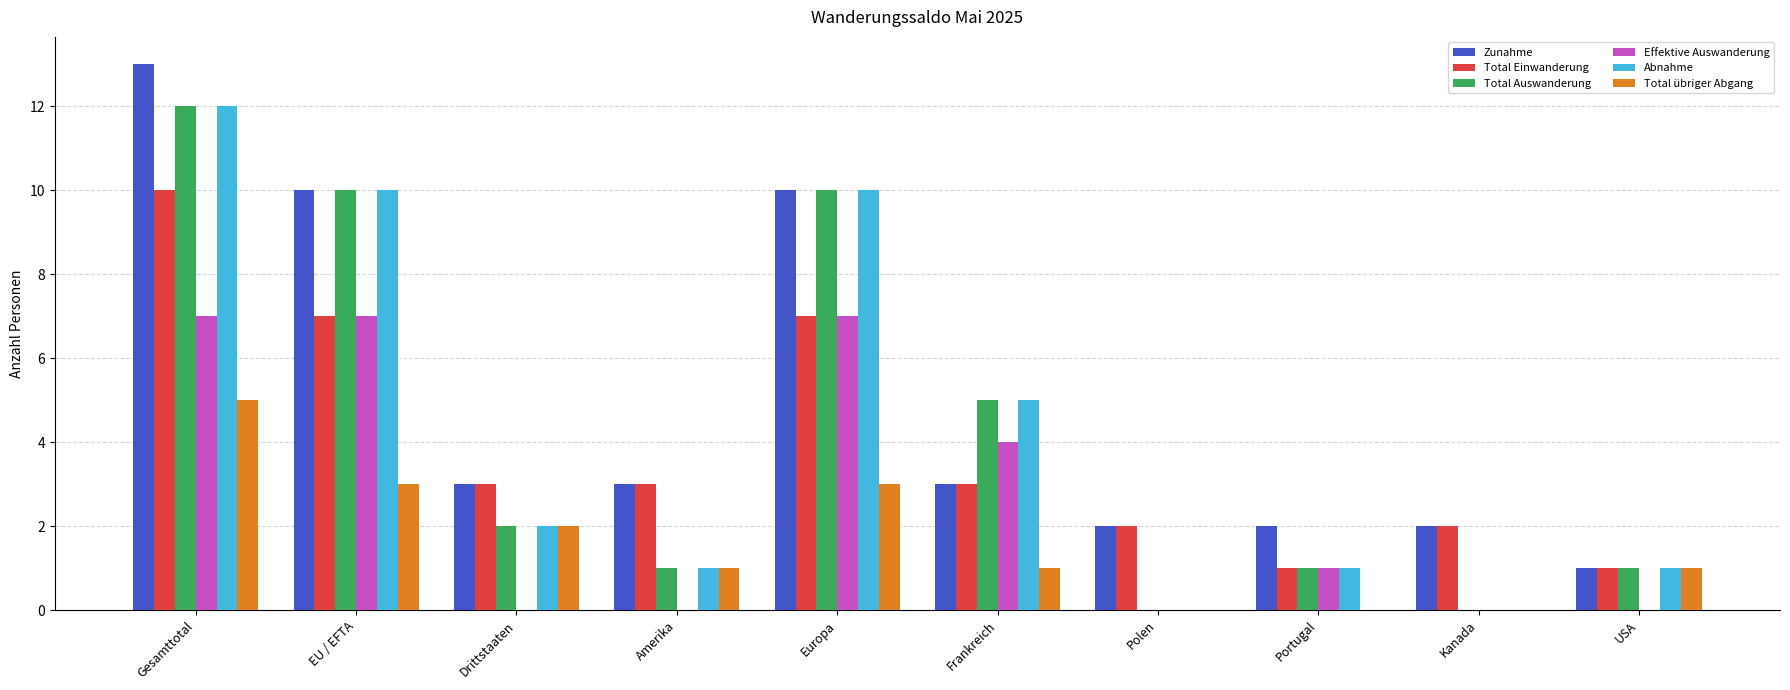

What is the maximum value shown in the chart?

13